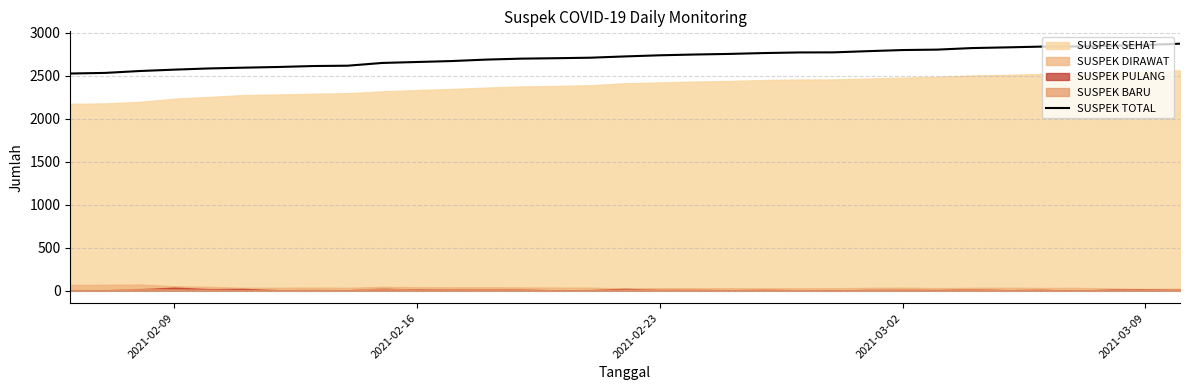

What is the highest value of the SUSPEK TOTAL series?

2875